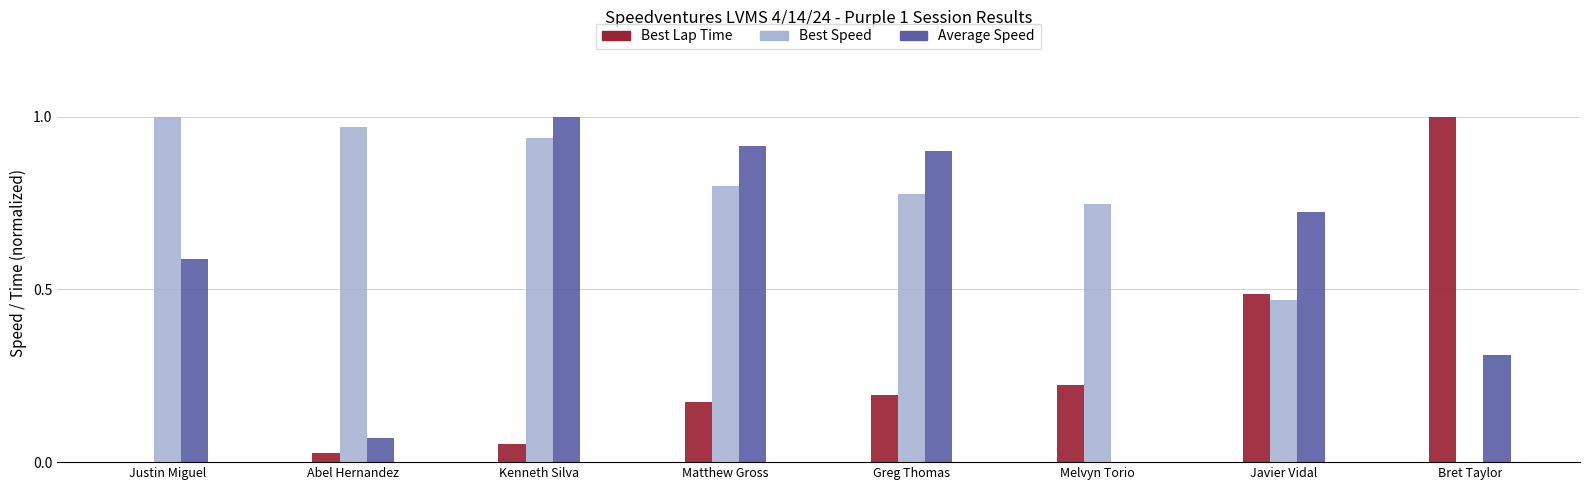

Which series changed the most between Abel Hernandez and Matthew Gross?

Average Speed